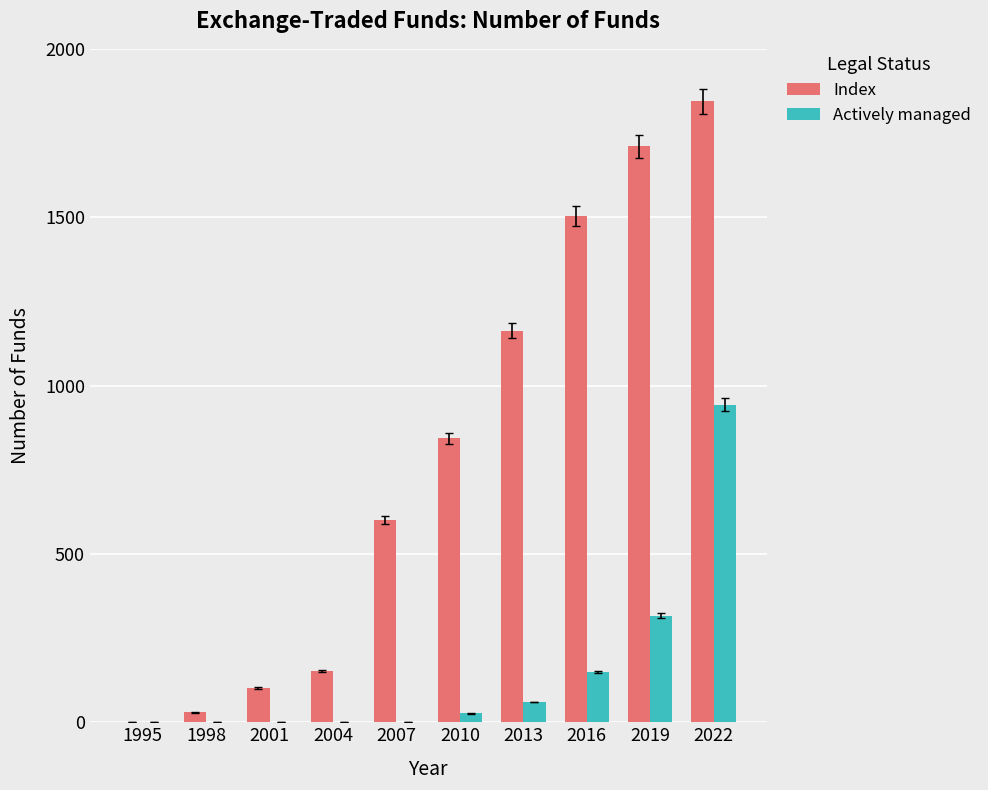

How many data points does each series have?

10